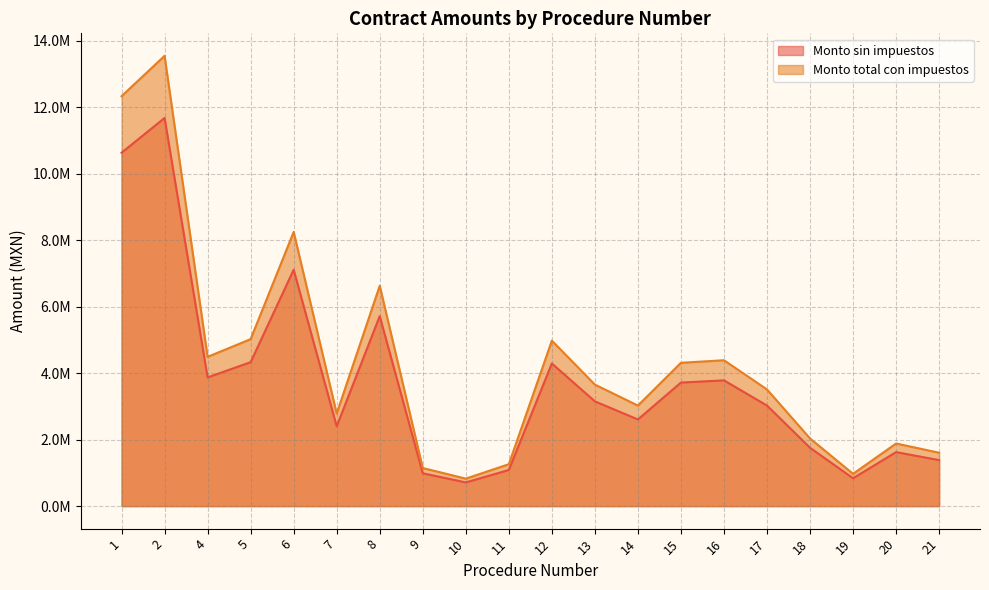

Between 18 and 16, which is larger?

16